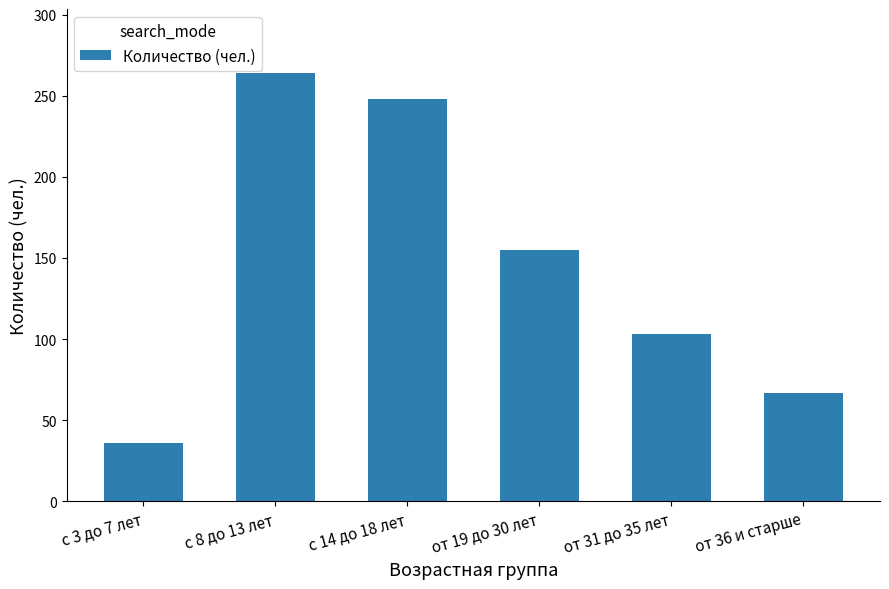

How many values are below 155?

3